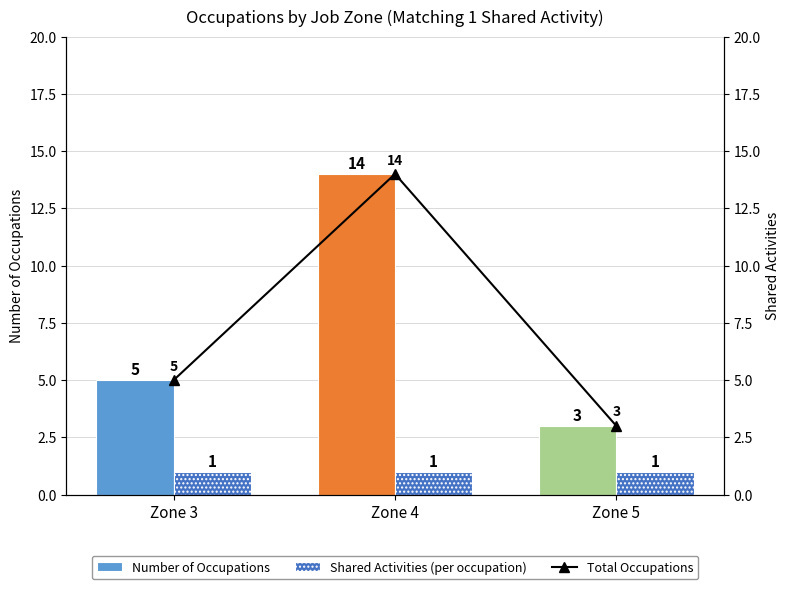

How many values in the Total Occupations series are below 5?

1